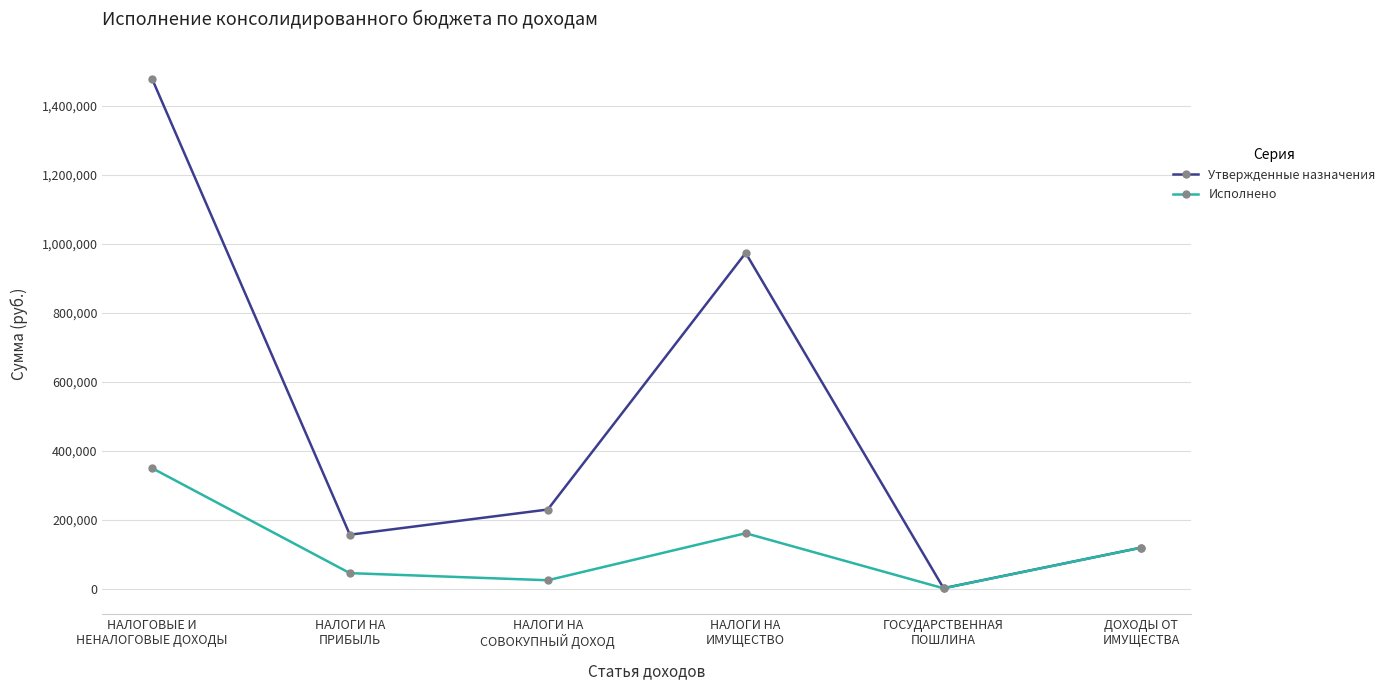

What is the greatest value displayed?

1478300.0